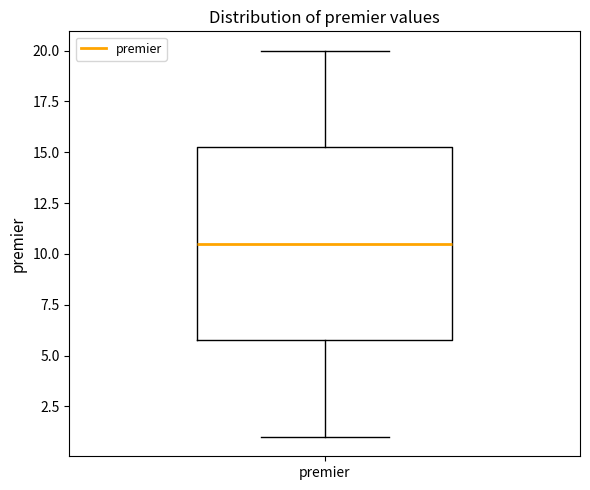

Transcribe this box plot: give where the median line is, the range the box spans, and where the two whiskers end, as read against the y-axis. The values are not printed on the chart, so give them approximately, as read against the axis.

median 10.5, box 6.0 to 15.5, whiskers 1.0 to 20.0